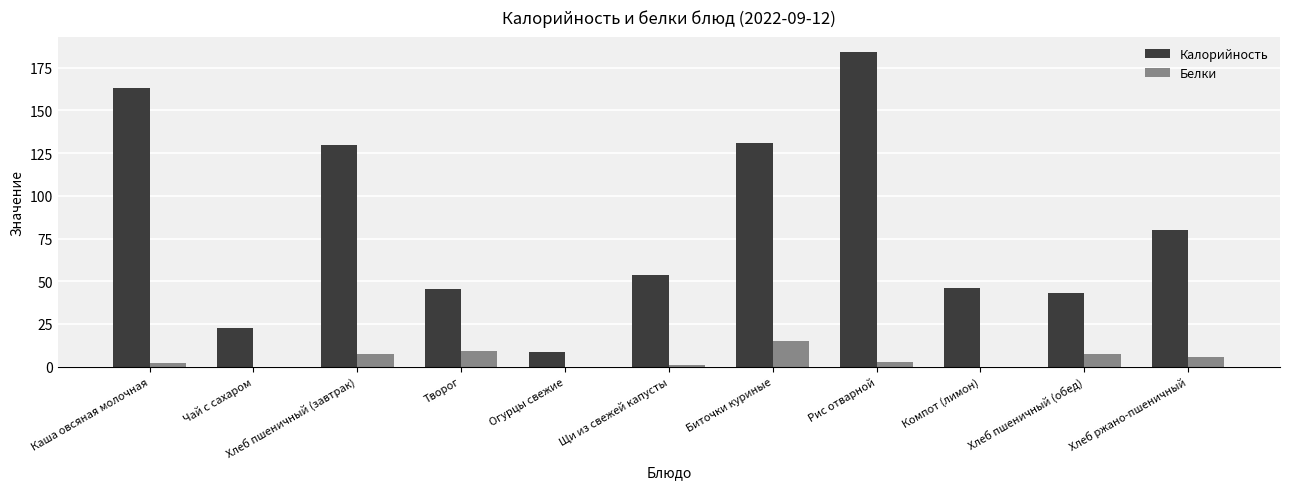

What is the sum of the Белки values at Творог and Компот (лимон)?

9.0